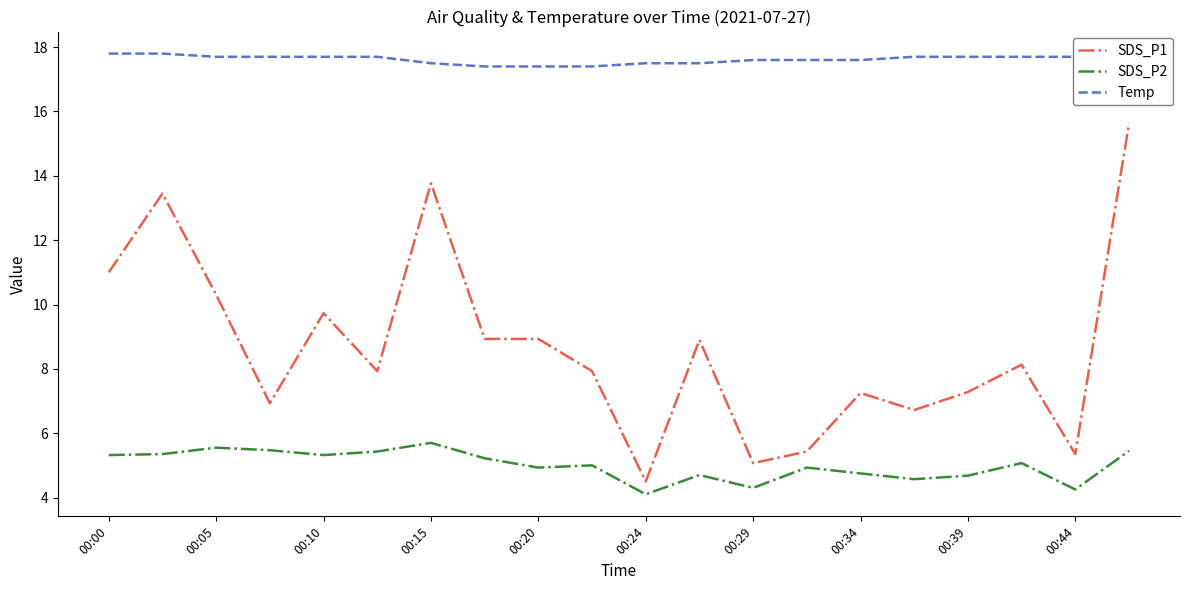

How many values in the SDS_P1 series are below 8?

10